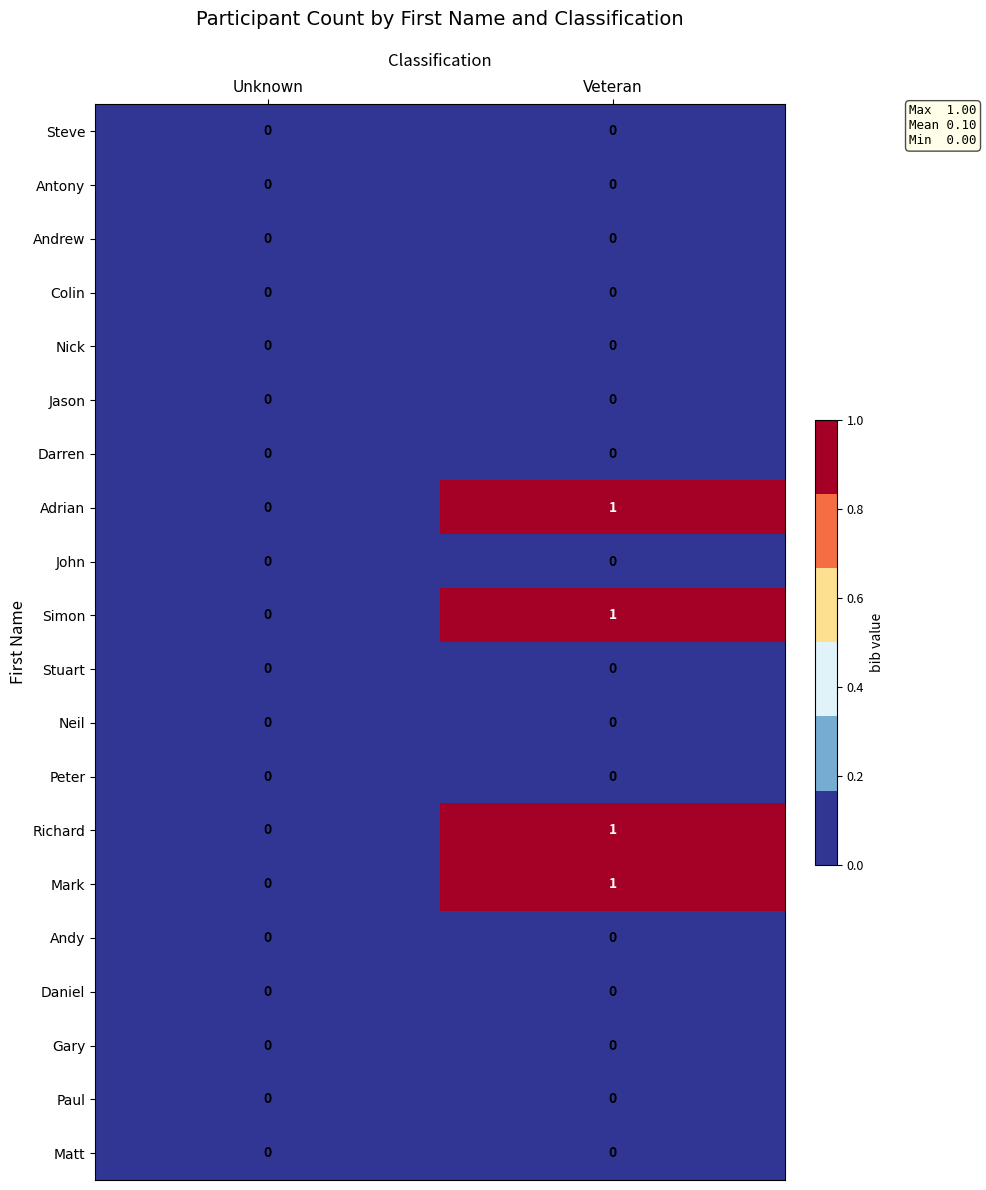

What is the total value across all series at Veteran?

4